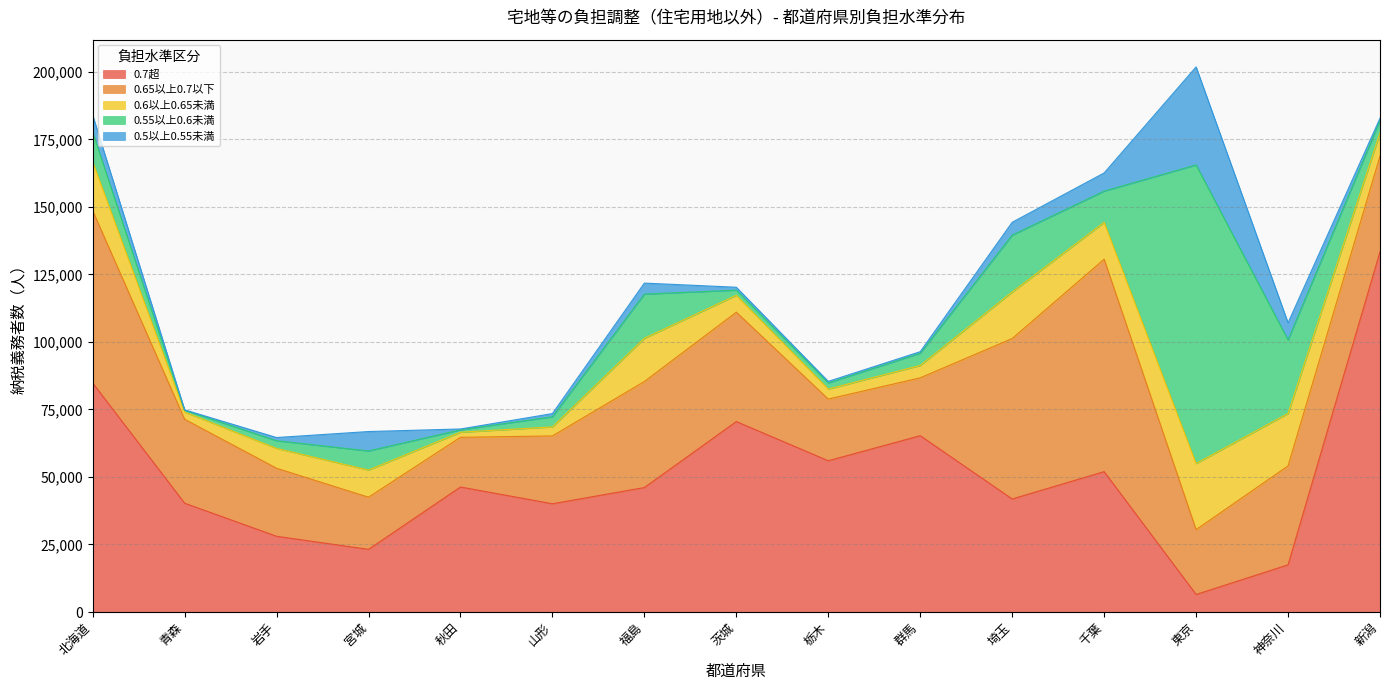

What is the total value across all series at 群馬?

96392